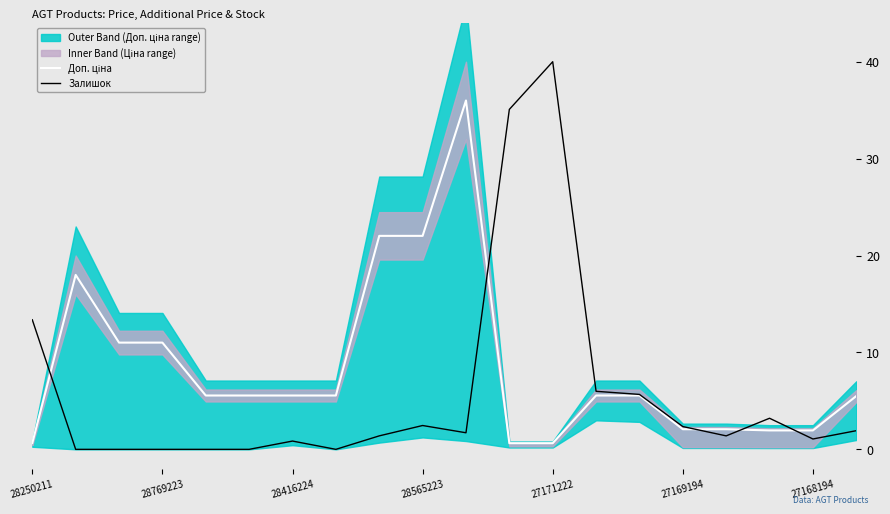

What is the difference between the maximum and second lowest values in the Доп. ціна series?

35.4